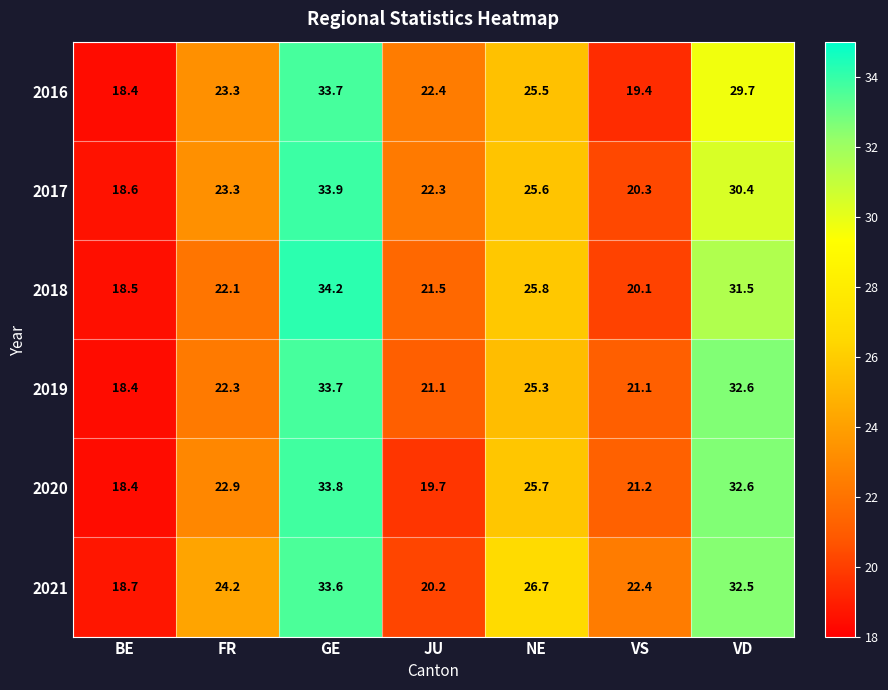

What is the minimum value shown in the chart?

18.4